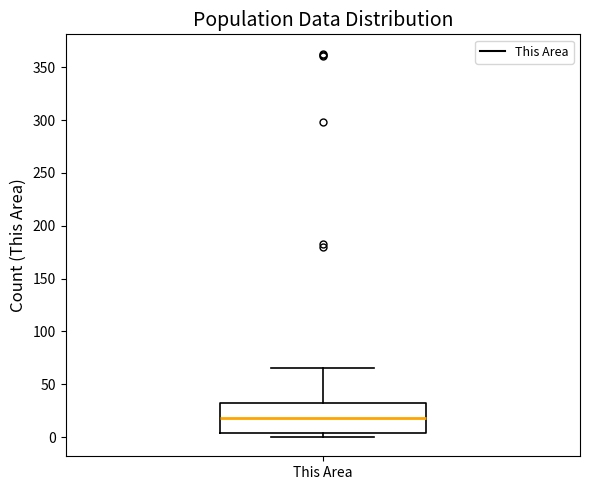

Transcribe this box plot: give where the median line is, the range the box spans, and where the two whiskers end, as read against the y-axis. The values are not printed on the chart, so give them approximately, as read against the axis.

median 20, box 5 to 30, whiskers 0 to 65